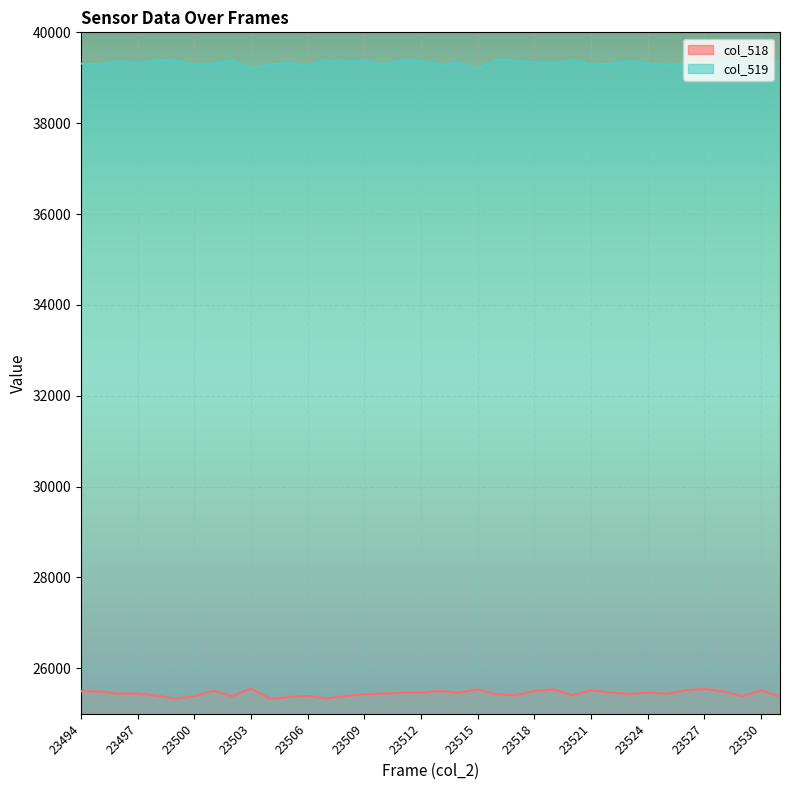

The value of col_519 at 23523 is 39366. True or false?

True